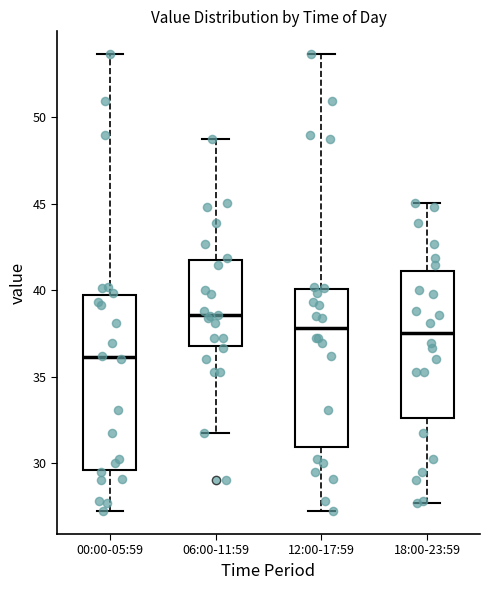

Where is the upper edge of the box for 06:00-11:59 on the y-axis? The values are not printed on the chart, so give them approximately, as read against the axis.

42.0